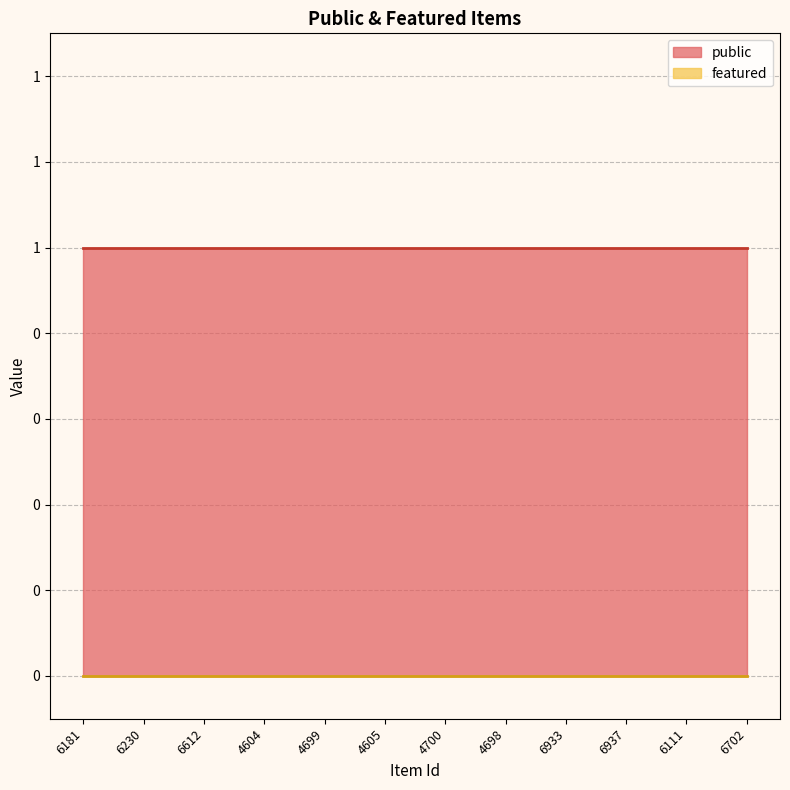

At how many categories does at least one series exceed 0?

12